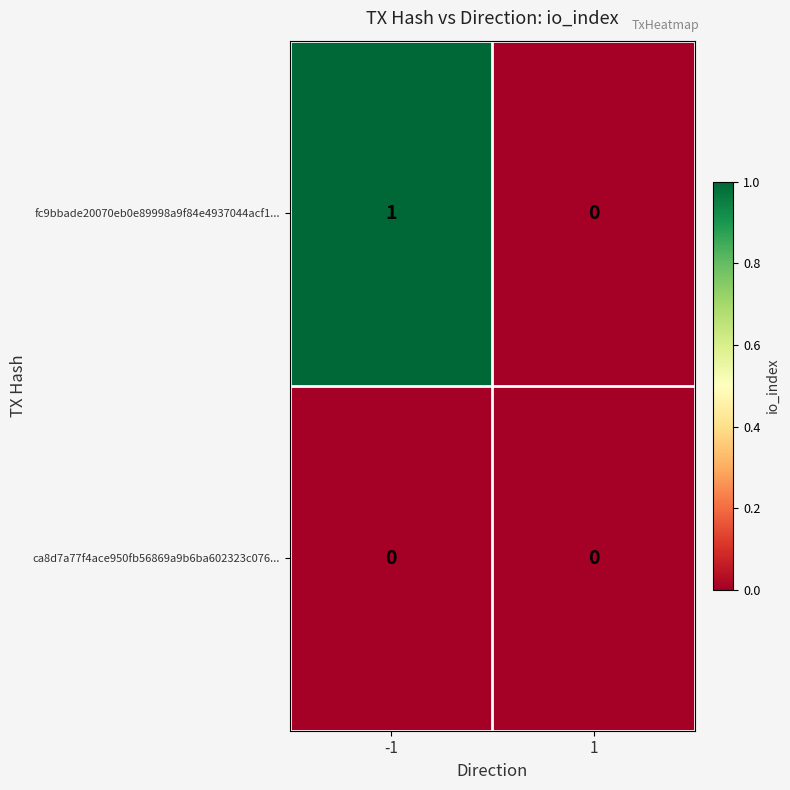

Reading left to right, extract all data points from this chart.

fc9bbade20070eb0e89998a9f84e4937044acf1...: 1	0
ca8d7a77f4ace950fb56869a9b6ba602323c076...: 0	0